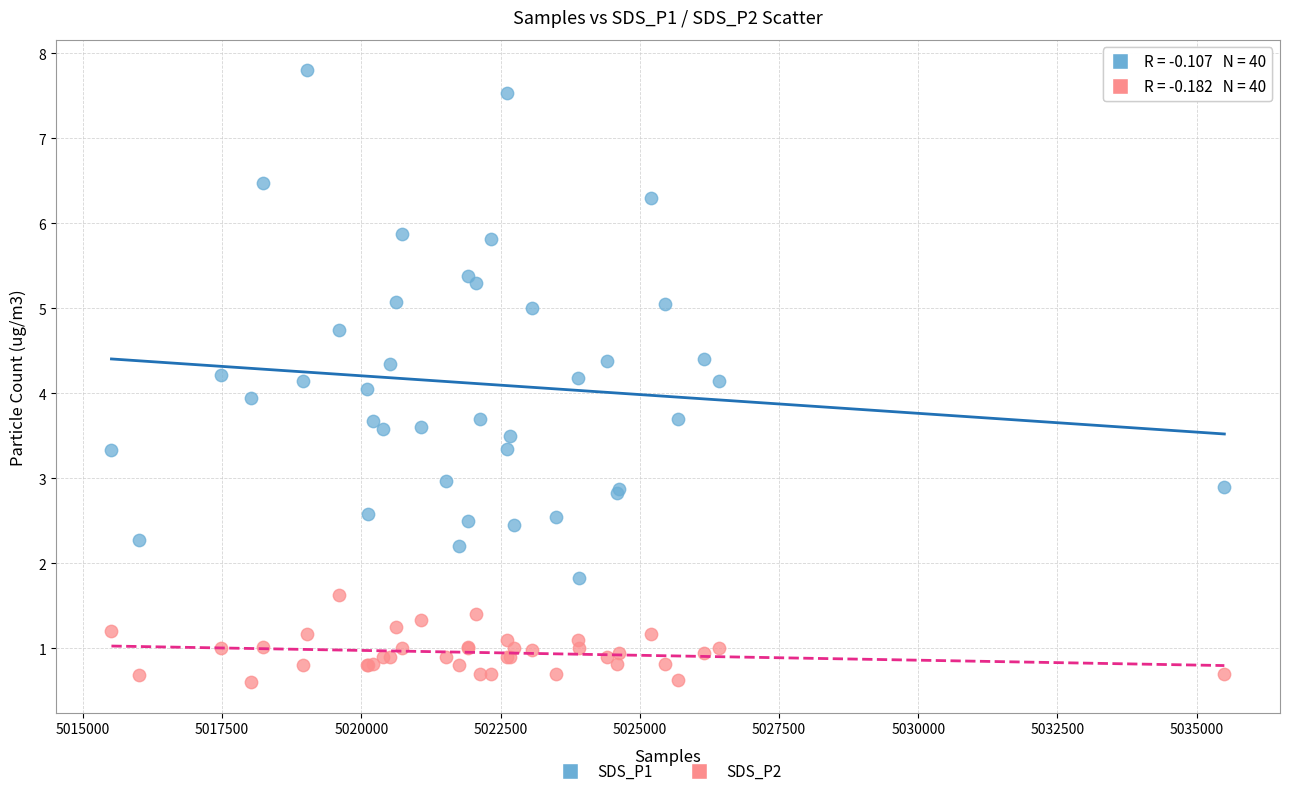

Which series has the largest Y range (max minus min)?

SDS_P1